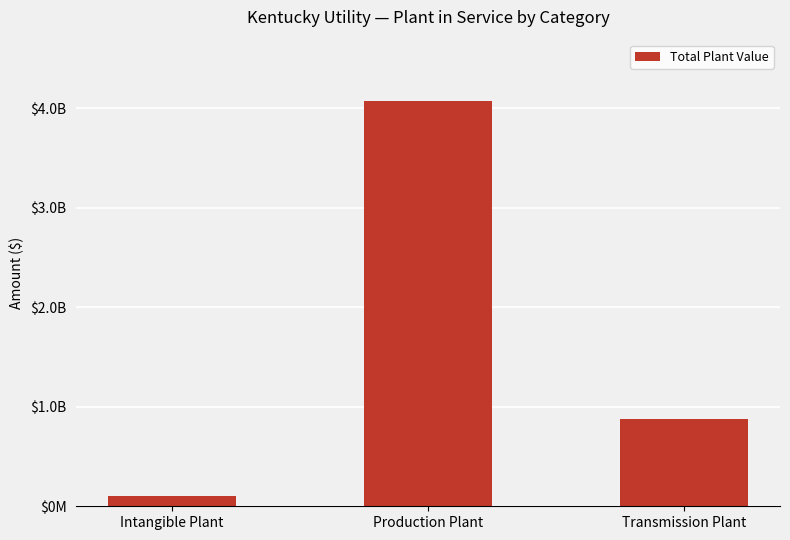

Does the chart contain any negative values?

No